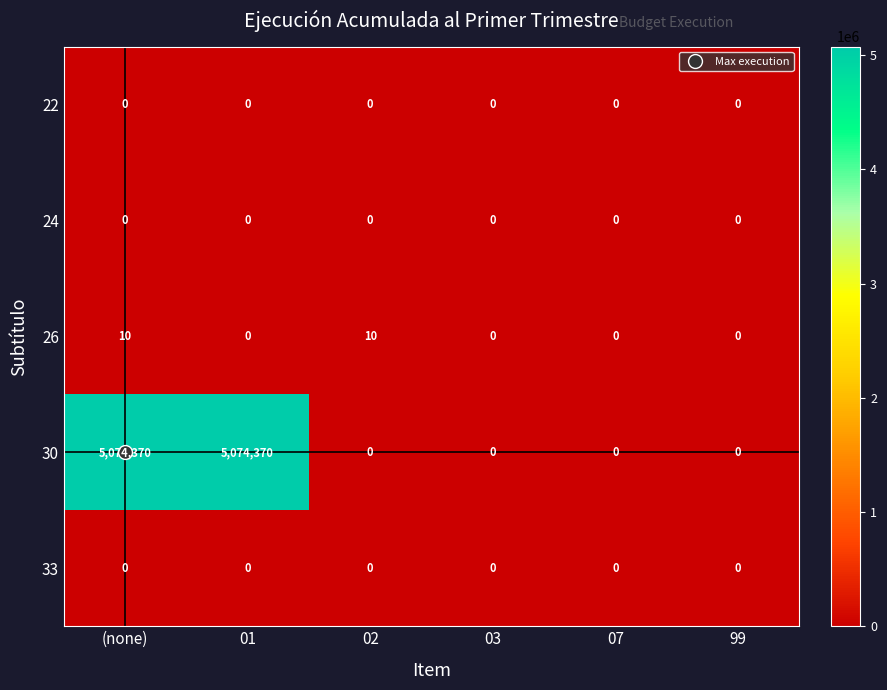

At which category is the sum across all series the highest?

(none)